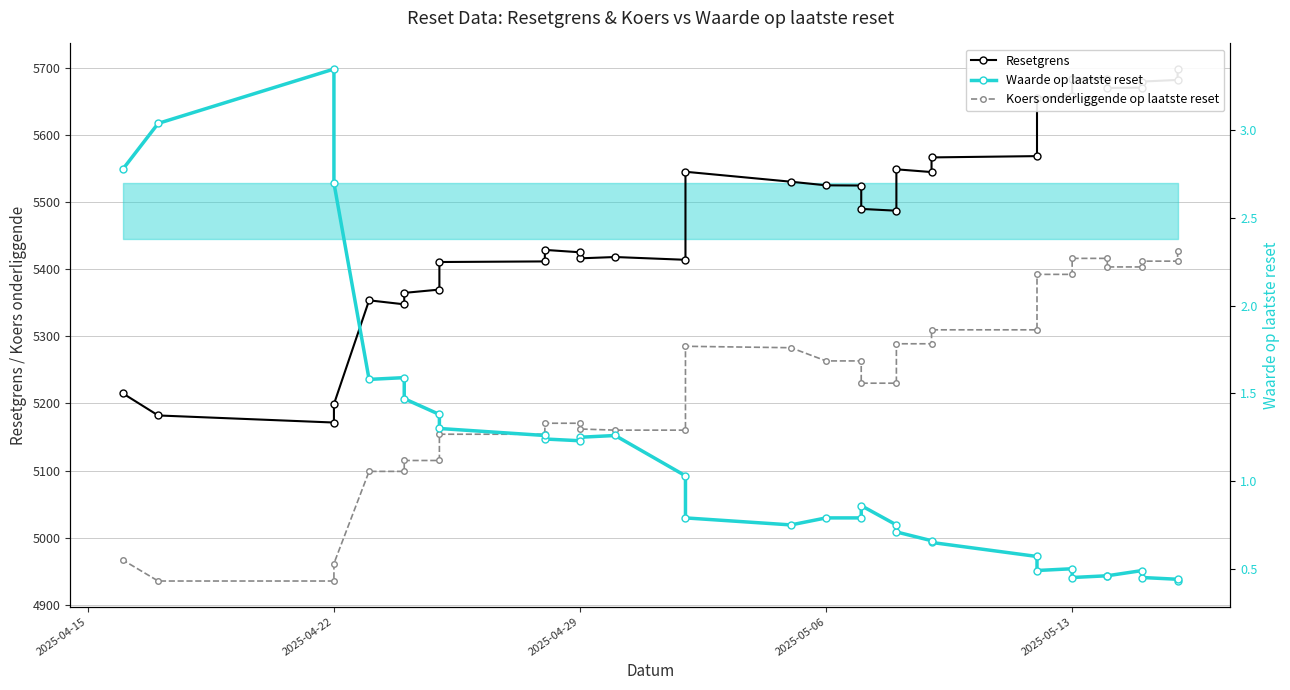

In Resetgrens, how many points are higher than both neighbors (excluding endpoints)?

6